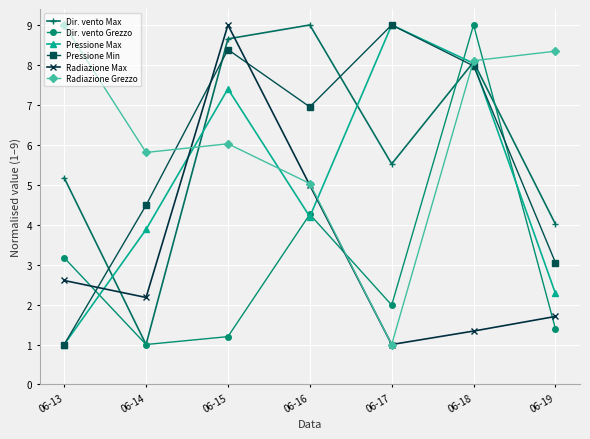

What is the sum of the Pressione Min values at 06-14 and 06-18?

12.5